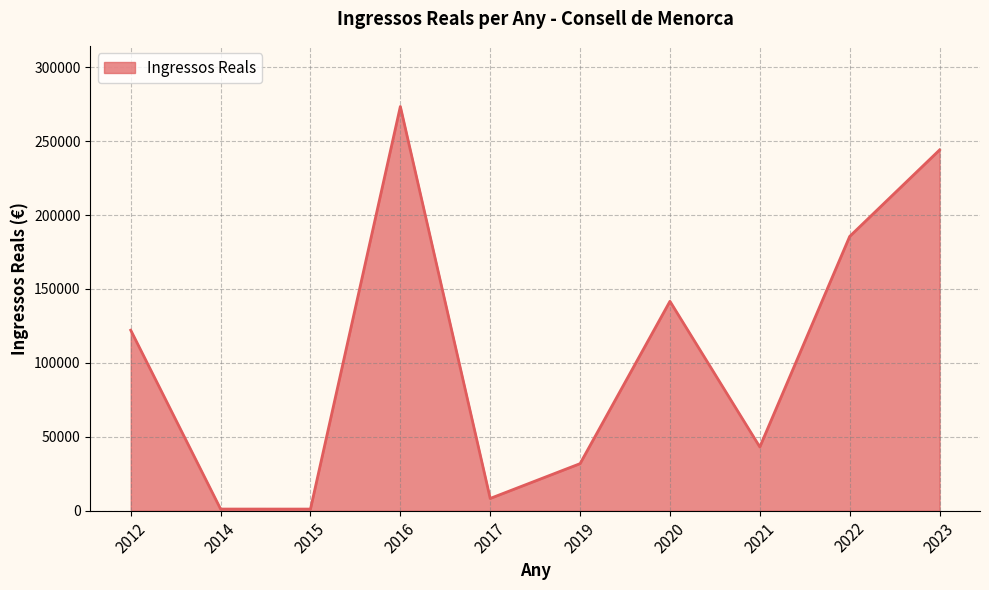

What is the ratio of the value at 2023 to the value at 2019?

7.7